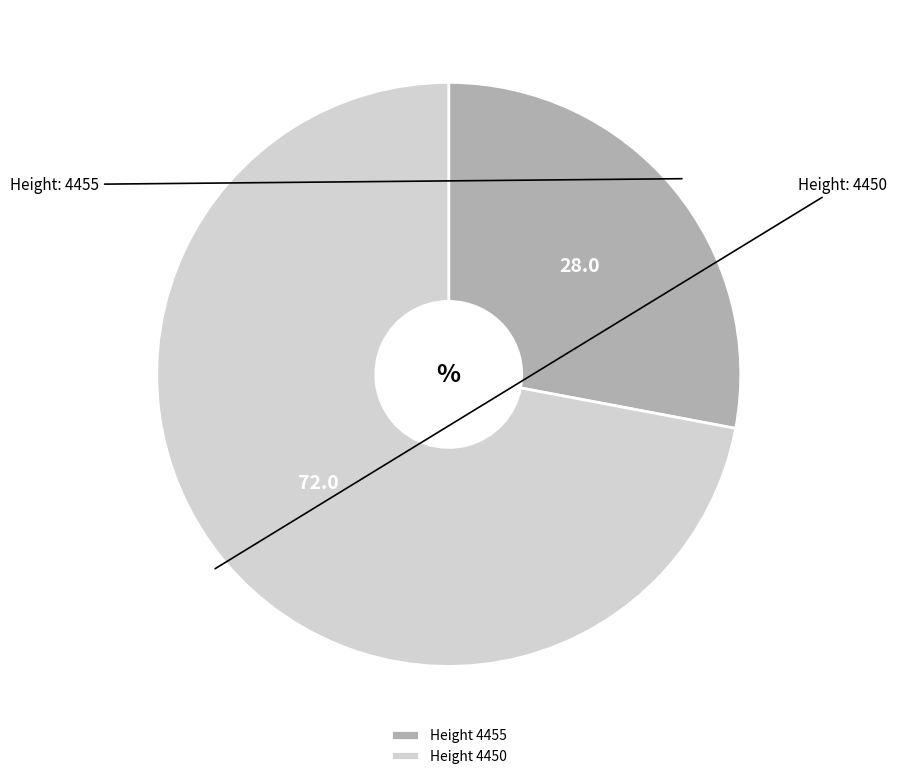

What is the smallest slice in the pie chart?

Height 4455